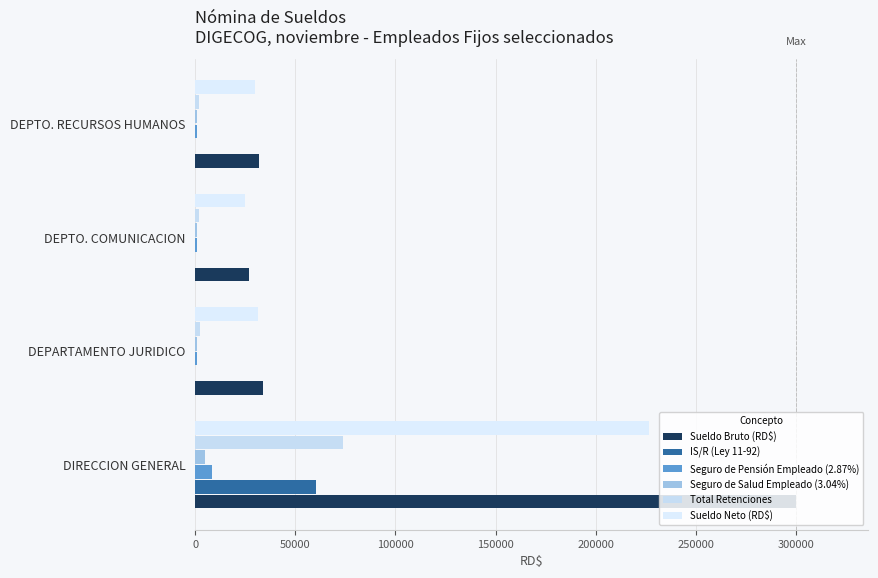

How many values in the Seguro de Pensión Empleado (2.87%) series exceed 975?

2